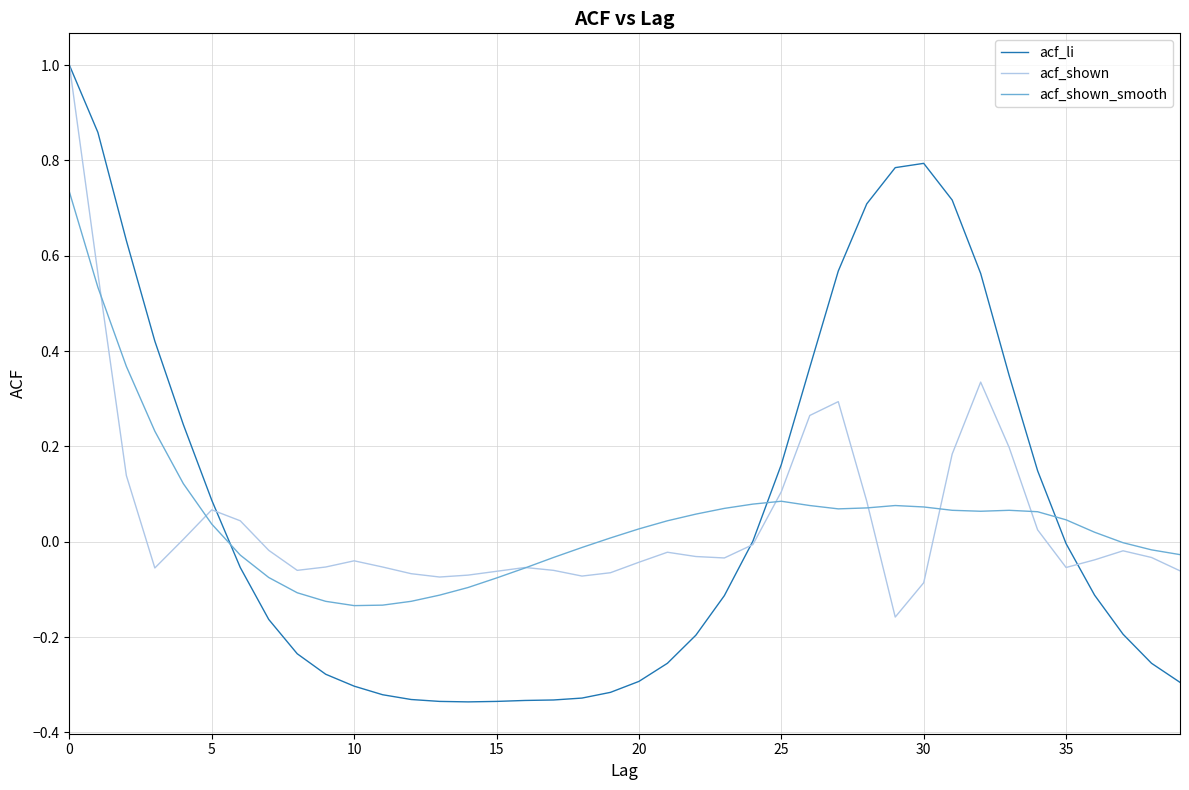

What is the highest value of the acf_li series?

1.0